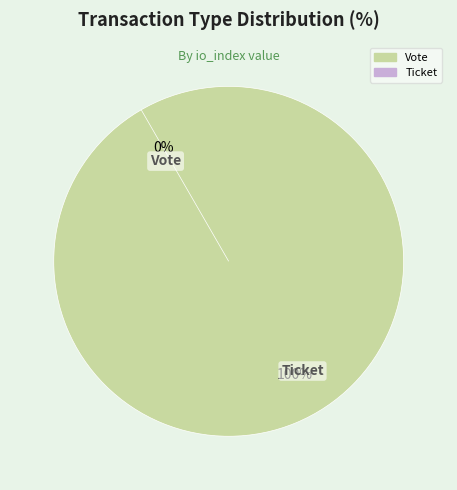

Between Ticket and Vote, which is larger?

Vote